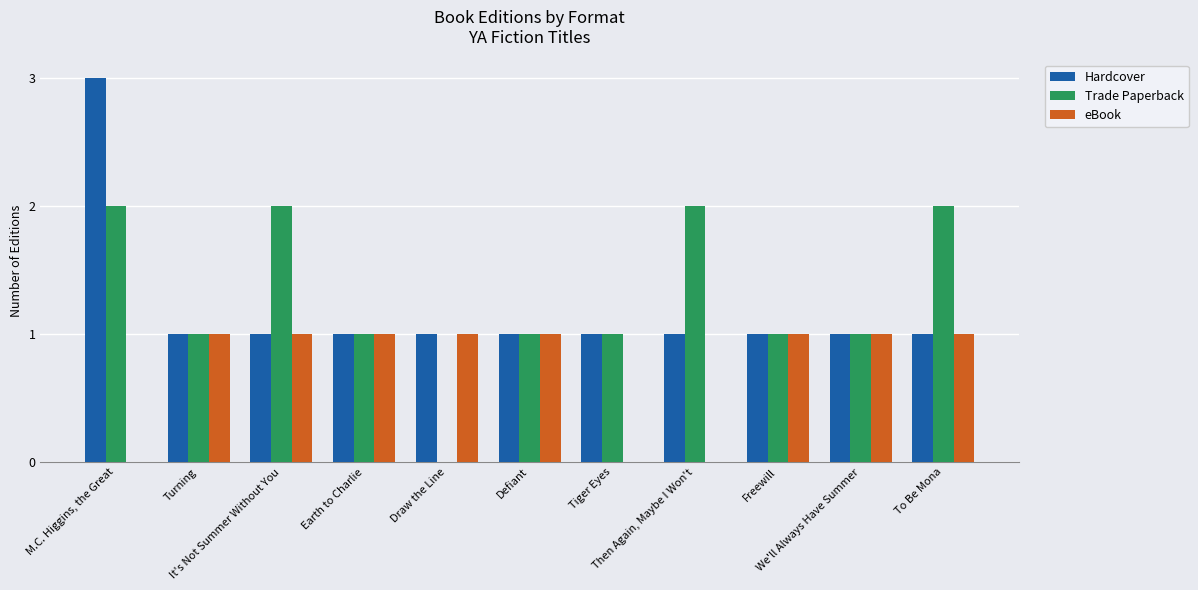

What is the highest value of the Hardcover series?

3